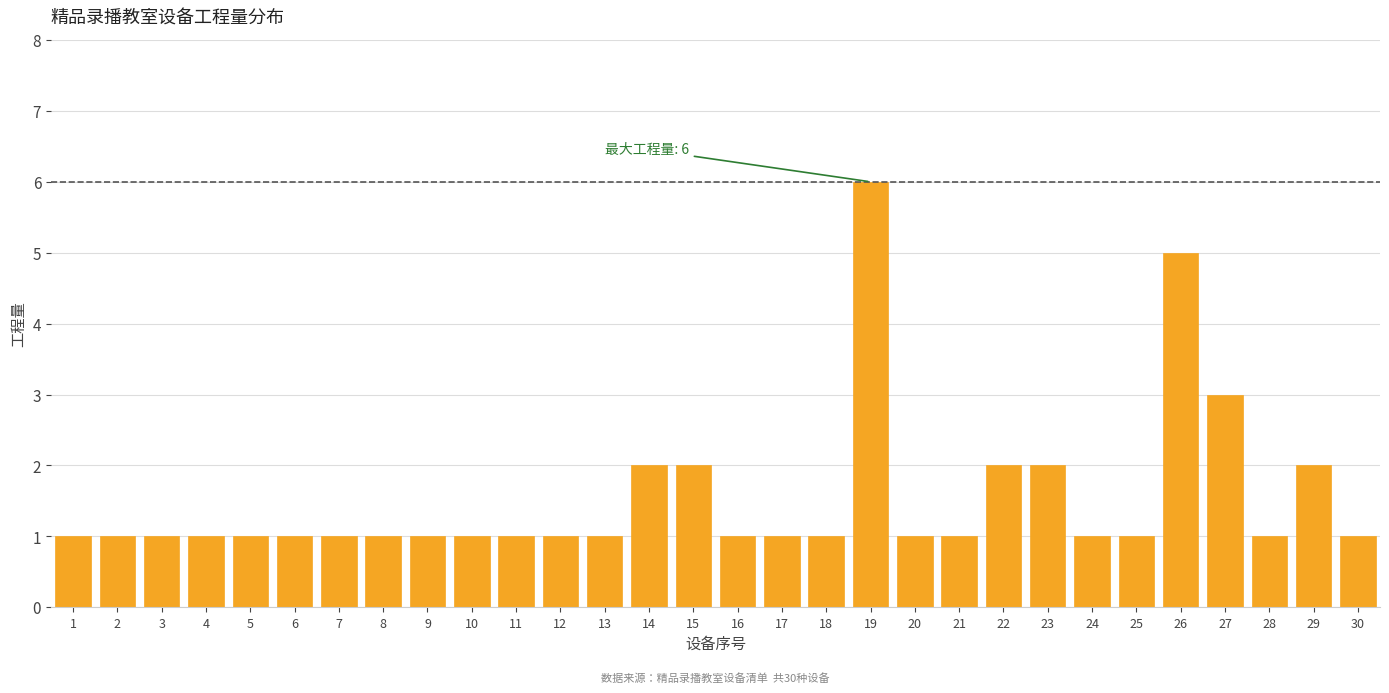

Reading left to right, list all the values displayed in this chart.

1	1	1	1	1	1	1	1	1	1	1	1	1	2	2	1	1	1	6	1	1	2	2	1	1	5	3	1	2	1